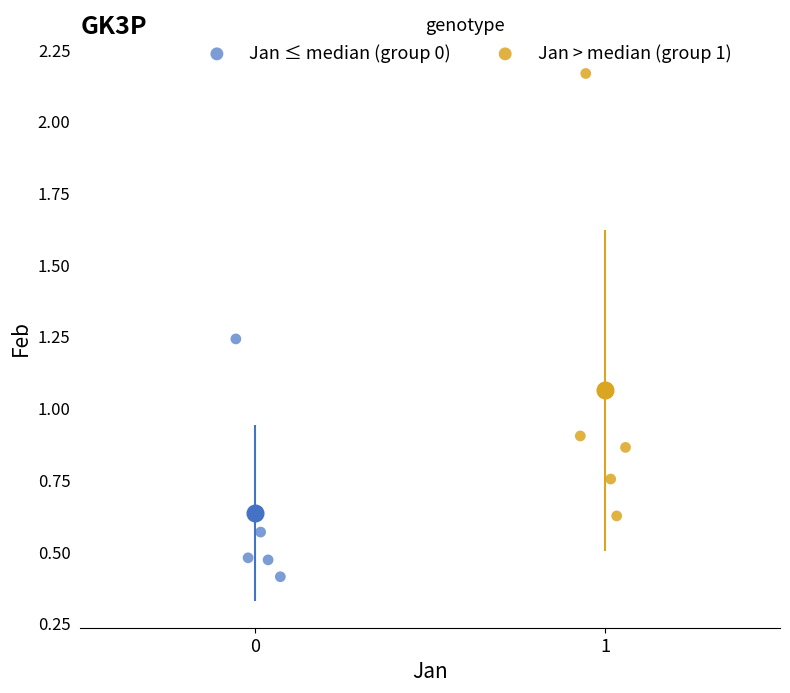

Which series reaches the minimum Y coordinate?

Jan ≤ median (group 0)